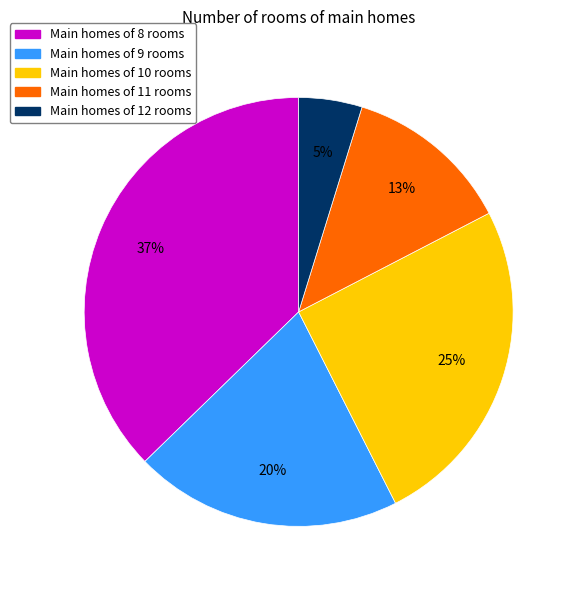

To the nearest percent, what is the average slice percentage?

20%